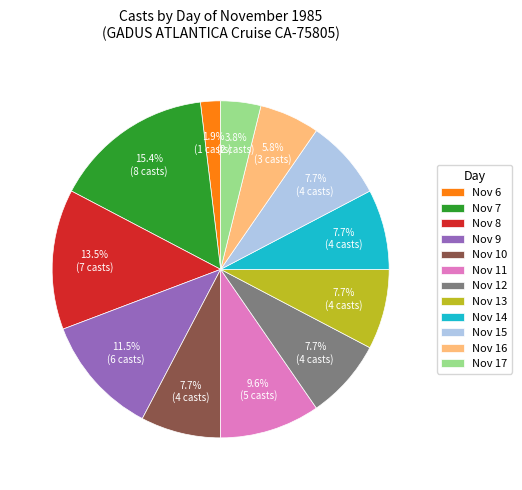

What is the largest slice in the pie chart?

Nov 7